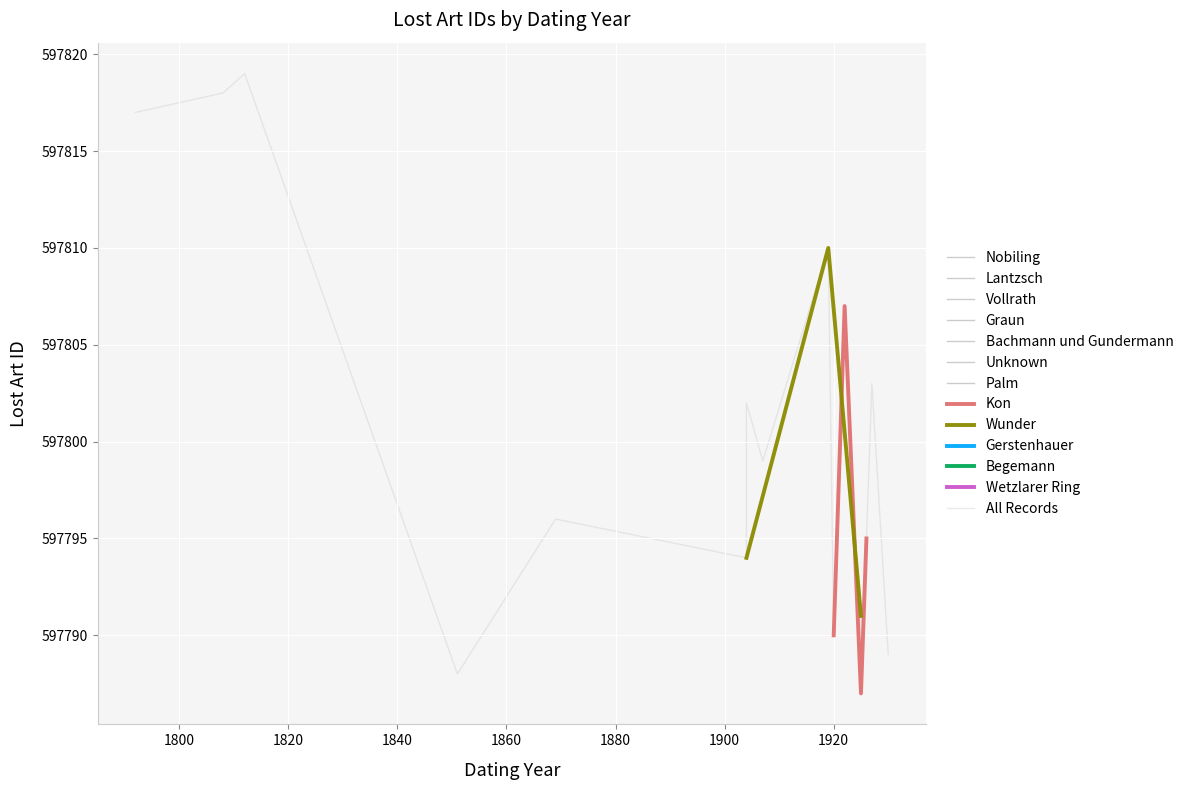

What is the difference between the maximum and second lowest values?

31